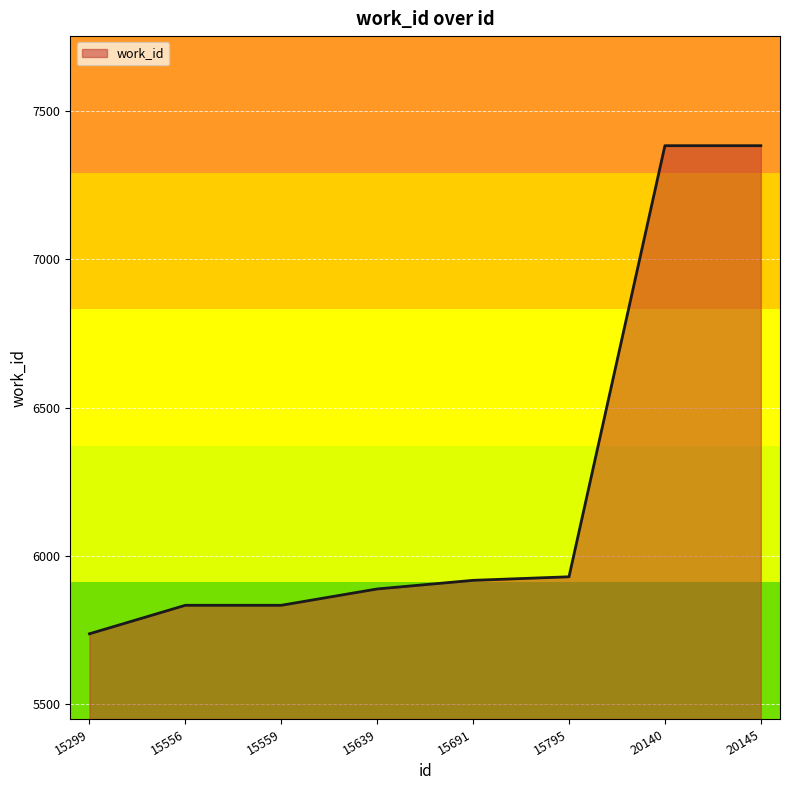

The chart shows a value of 10673 at 15795. True or false?

False